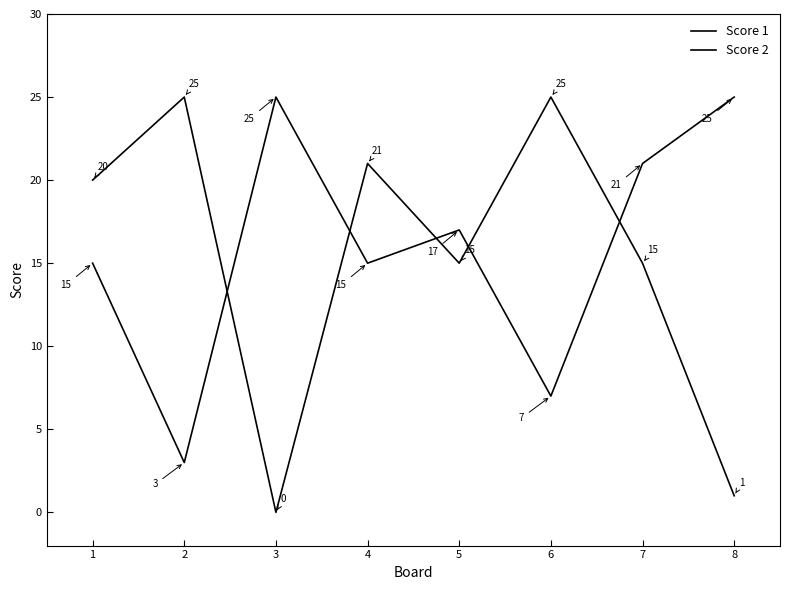

Rank the series at 5 from highest to lowest value.

Score 2, Score 1